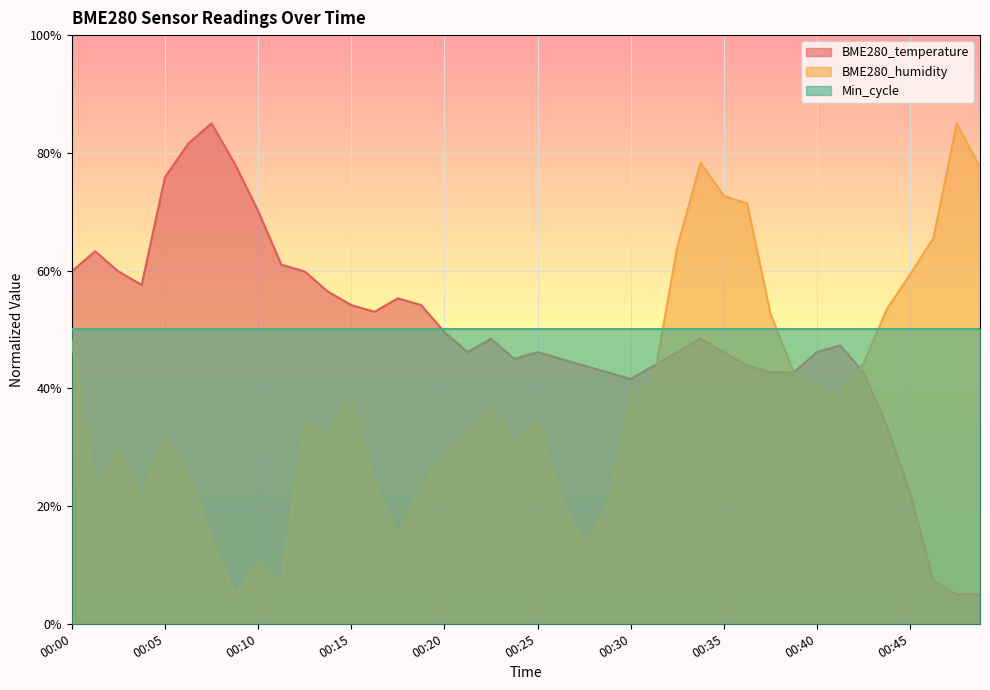

Which has a higher value, 00:45 or 00:19?

00:19